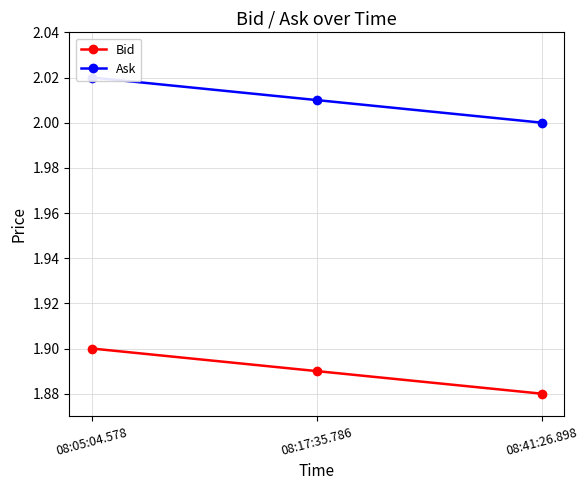

Reading left to right, extract all data points from this chart.

Bid: 08:05:04.578=1.9	08:17:35.786=1.9	08:41:26.898=1.9
Ask: 08:05:04.578=2.0	08:17:35.786=2.0	08:41:26.898=2.0